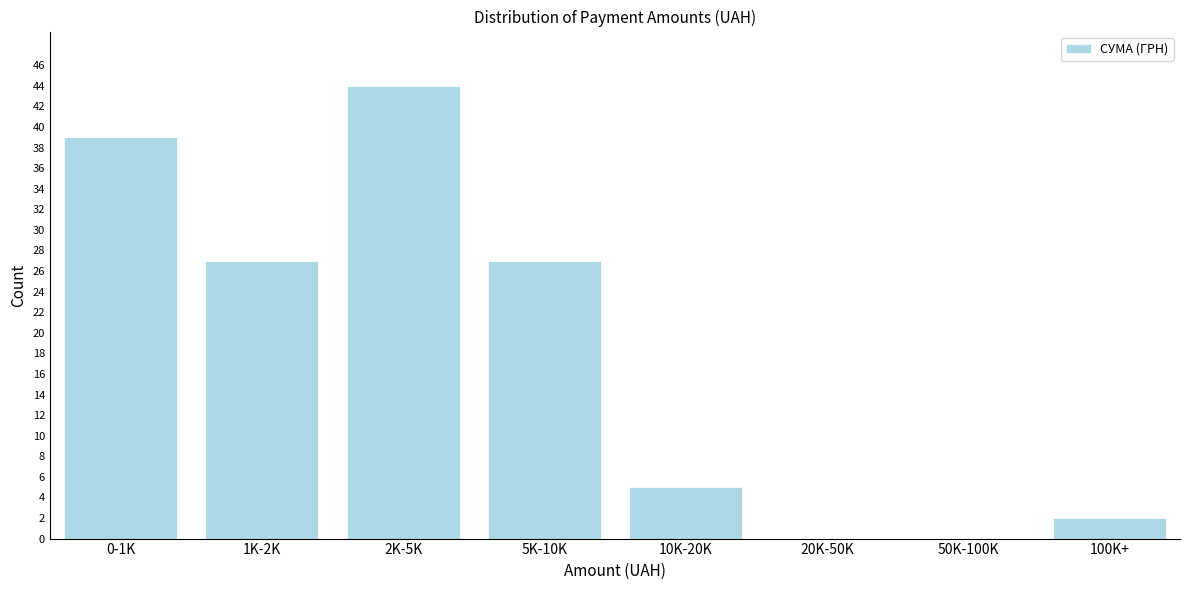

Reading left to right, what are all the values shown in this chart?

0-1K=39	1K-2K=27	2K-5K=44	5K-10K=27	10K-20K=5	20K-50K=0	50K-100K=0	100K+=2